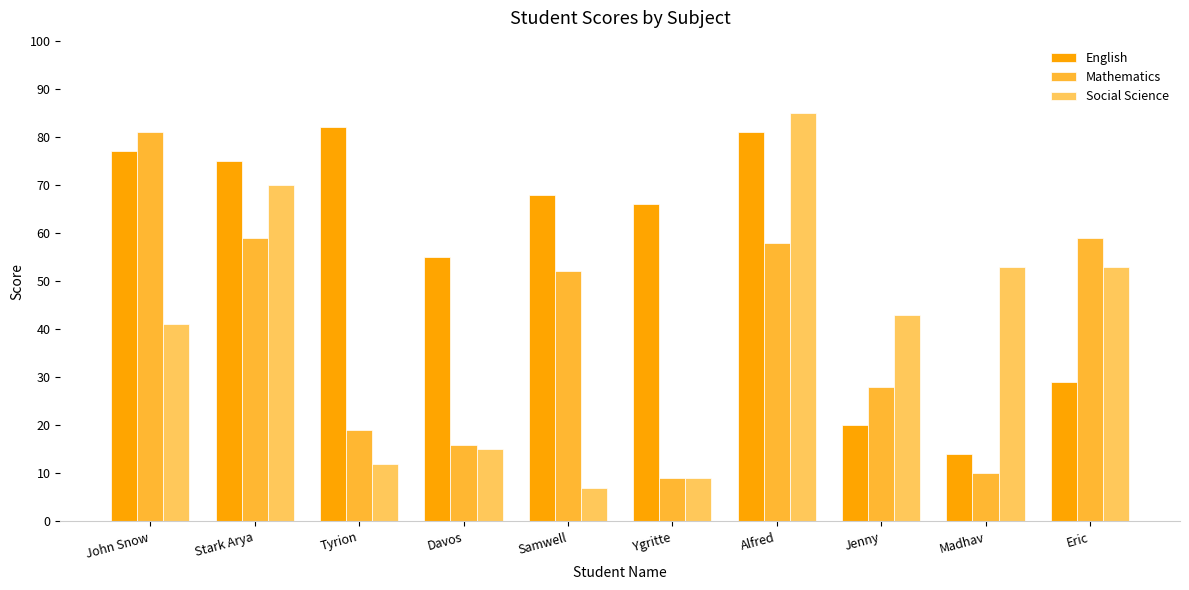

At Davos, list the series in order from smallest to largest.

Social Science, Mathematics, English